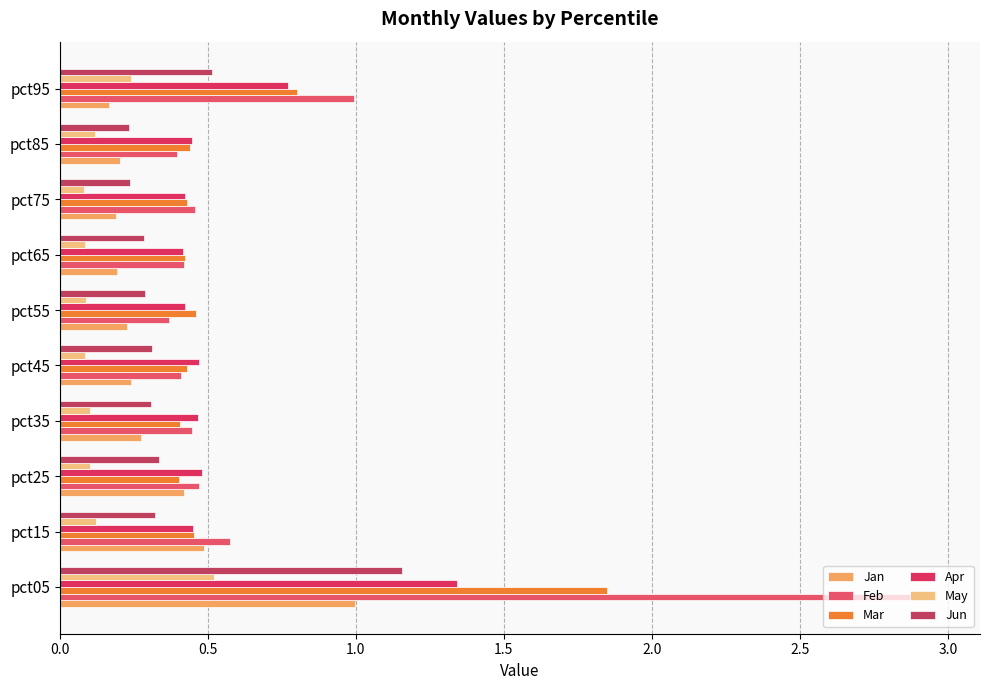

What position from the right is 0.5?

9